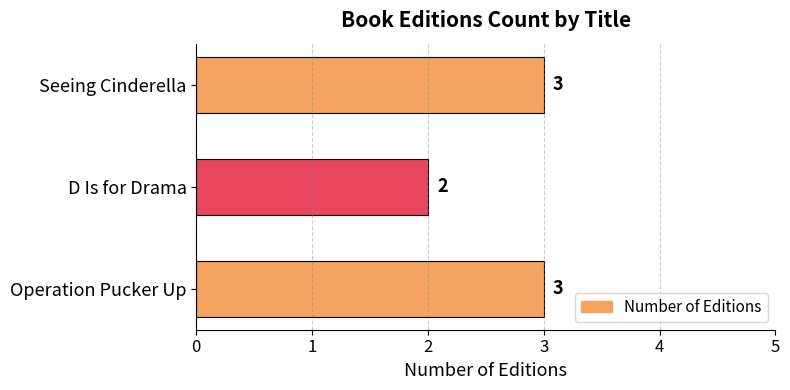

What is the change in value from D Is for Drama to Seeing Cinderella?

+1